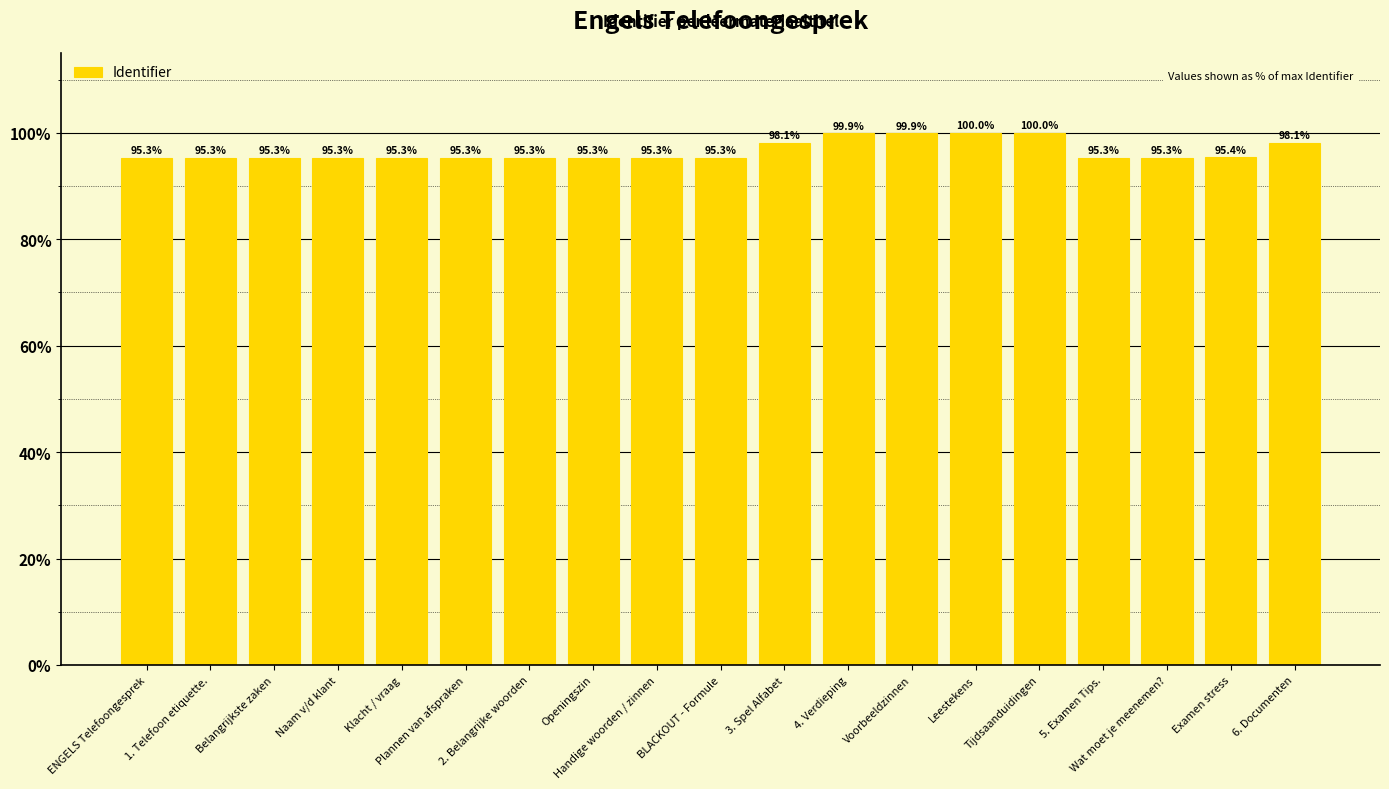

What is the difference between the maximum and minimum values?

4.7